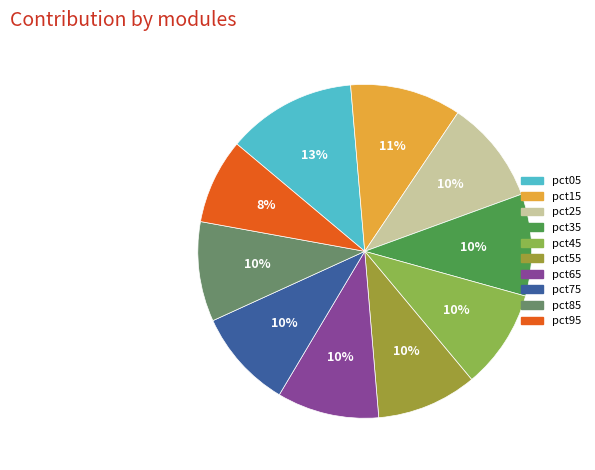

How many slices are in this pie chart?

10